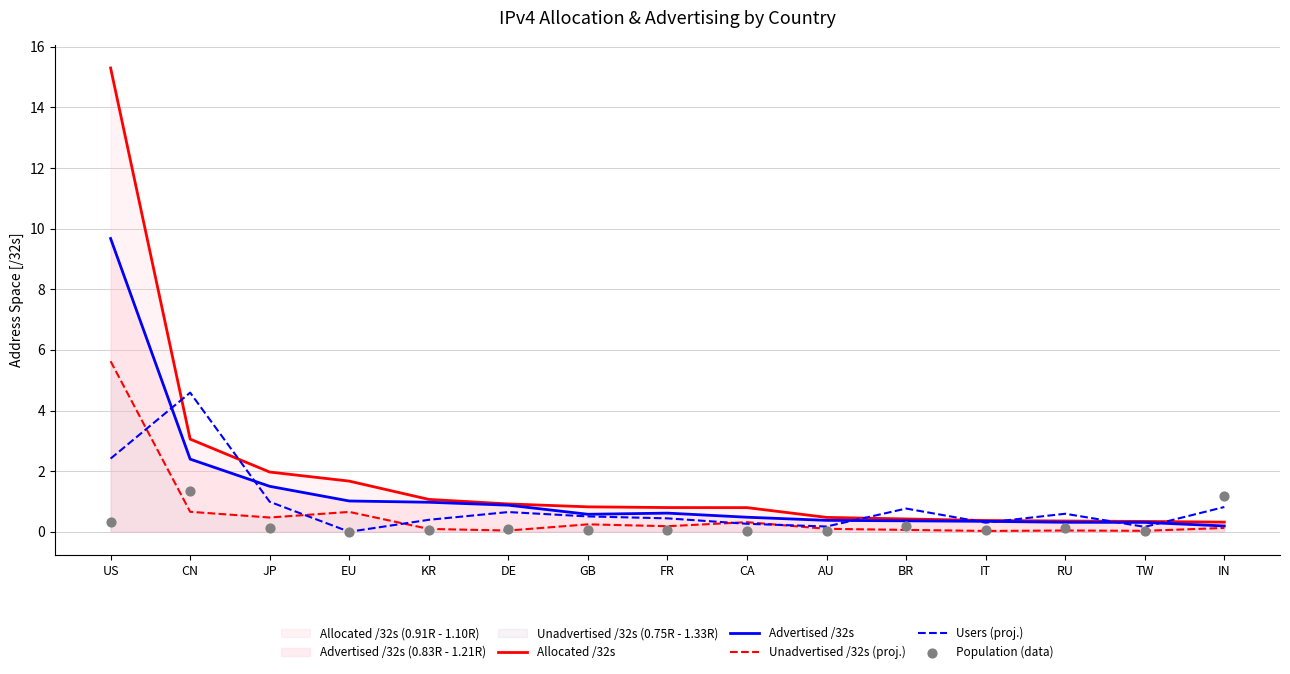

At how many categories does at least one series exceed 6?

1